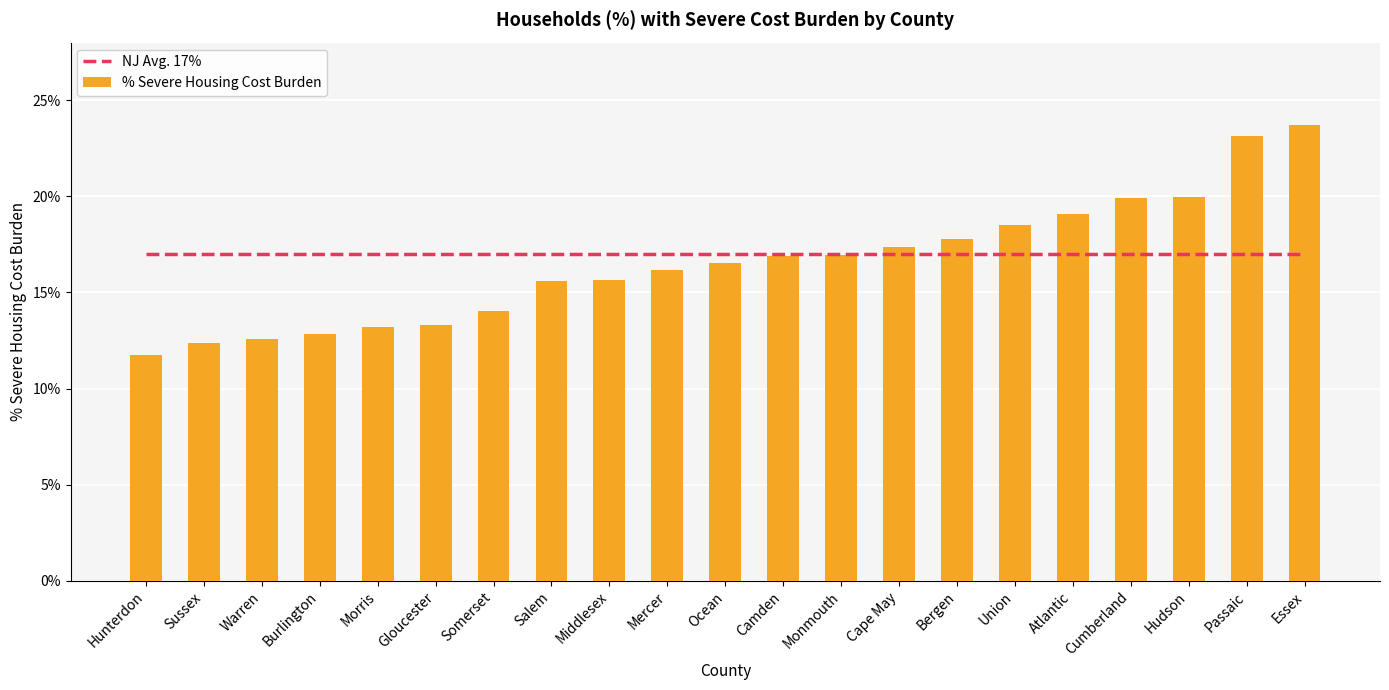

True or false: % Severe Housing Cost Burden has a value of 0.1 at Warren.

True